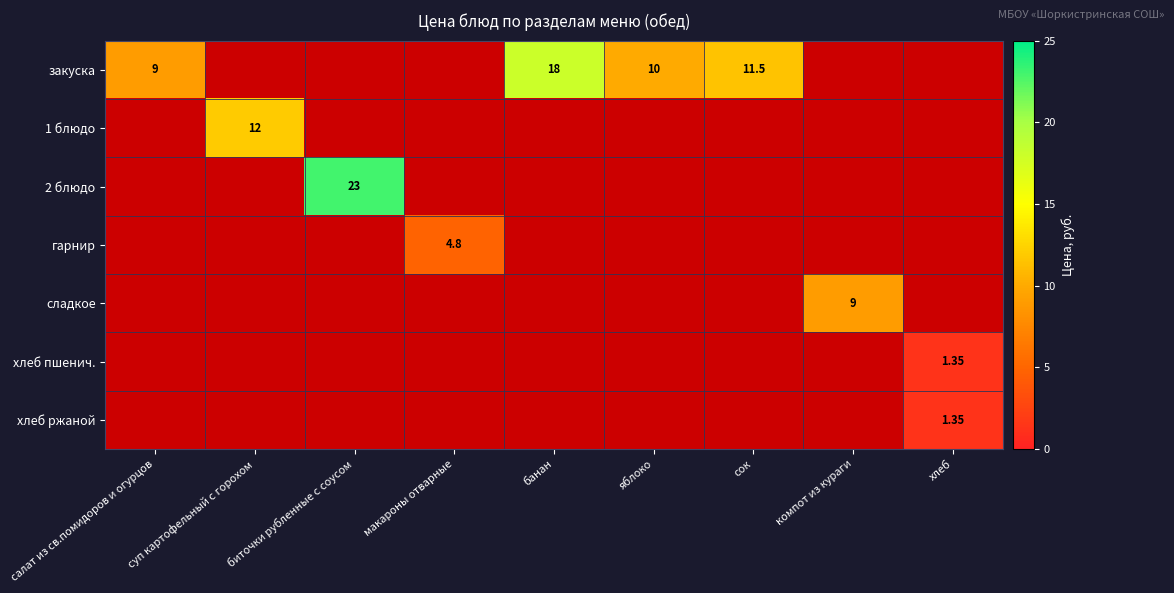

The 1 блюдо series shows 0.0 at компот из кураги. True or false?

True